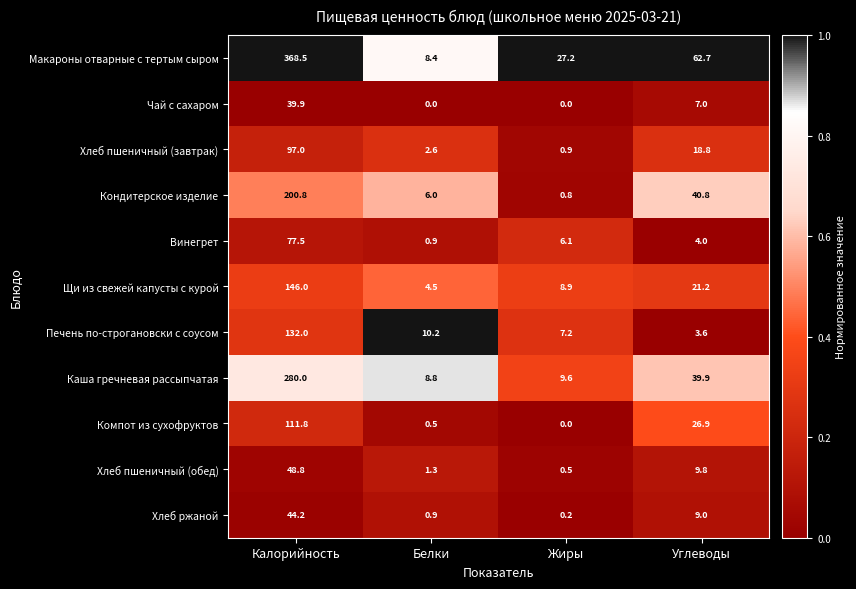

True or false: Каша гречневая рассыпчатая has a value of 39.9 at Углеводы.

True